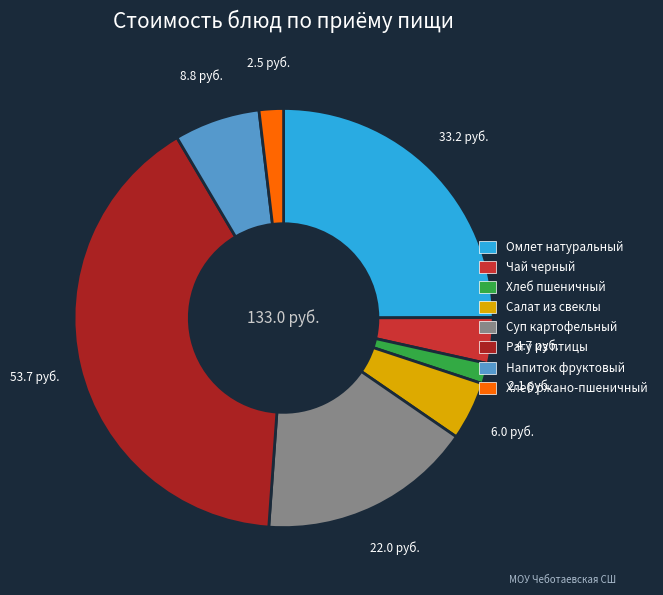

What is the largest slice in the pie chart?

Рагу из птицы